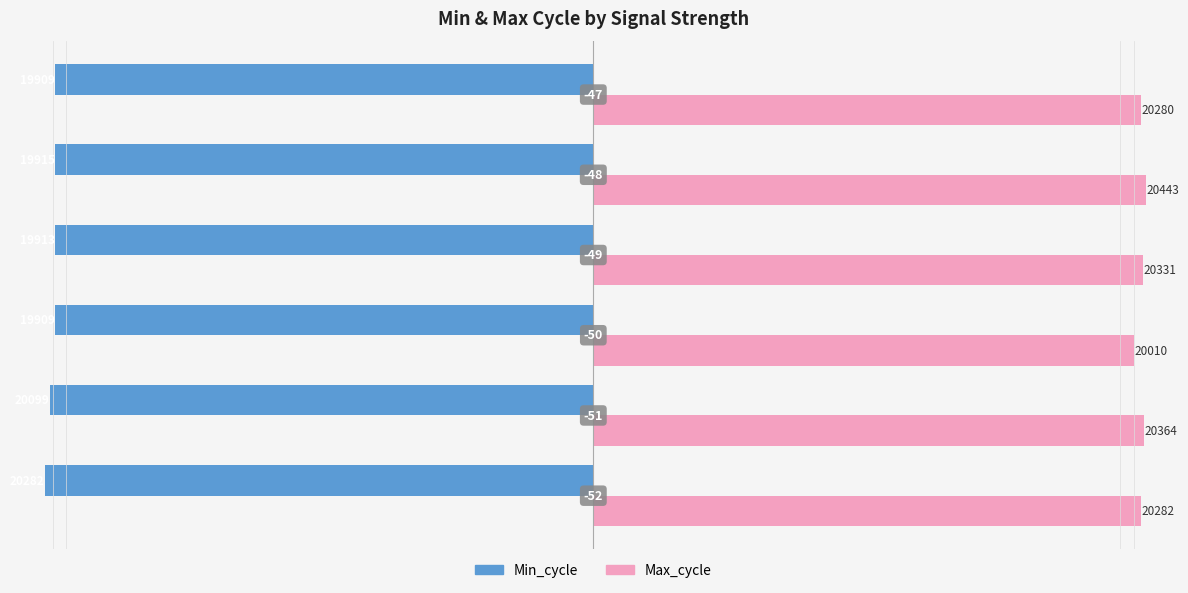

At how many categories does at least one series exceed 12995?

6